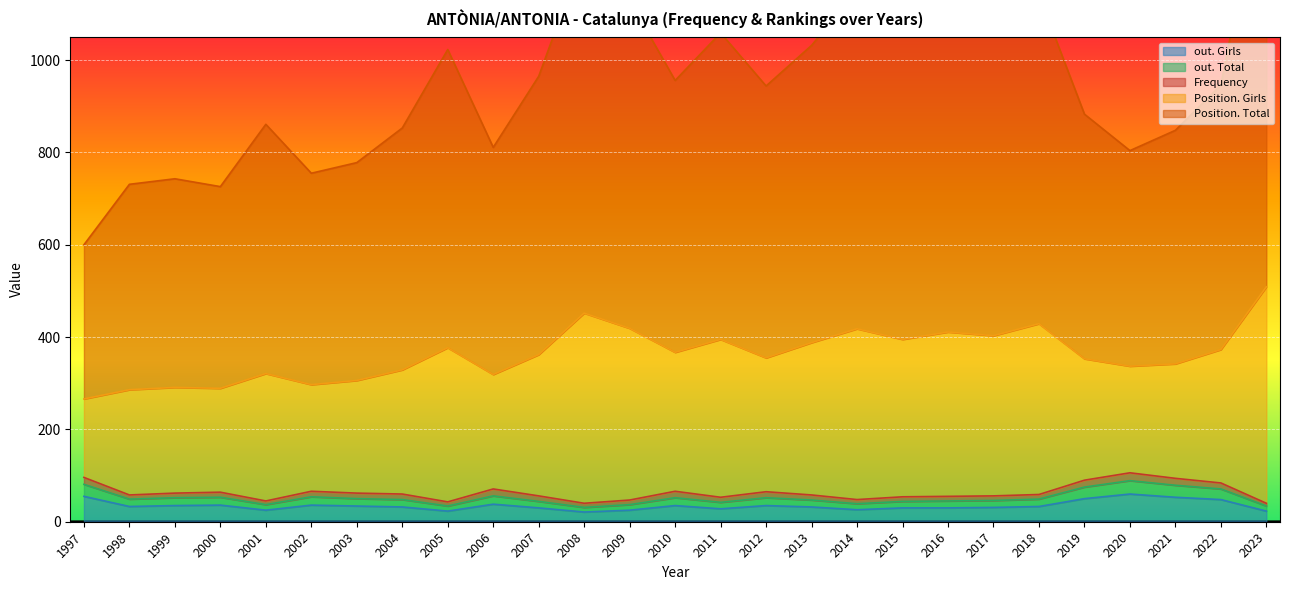

Where is the first local maximum for out. Girls?

2000